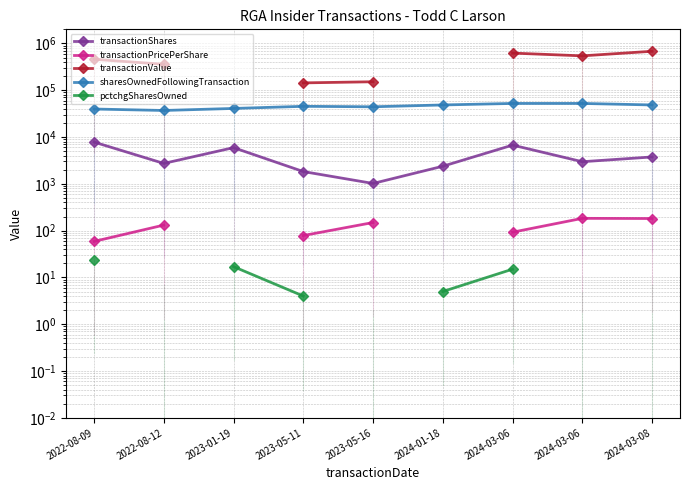

What is the spread (max minus min) of values at 2024-03-06?

621220.0